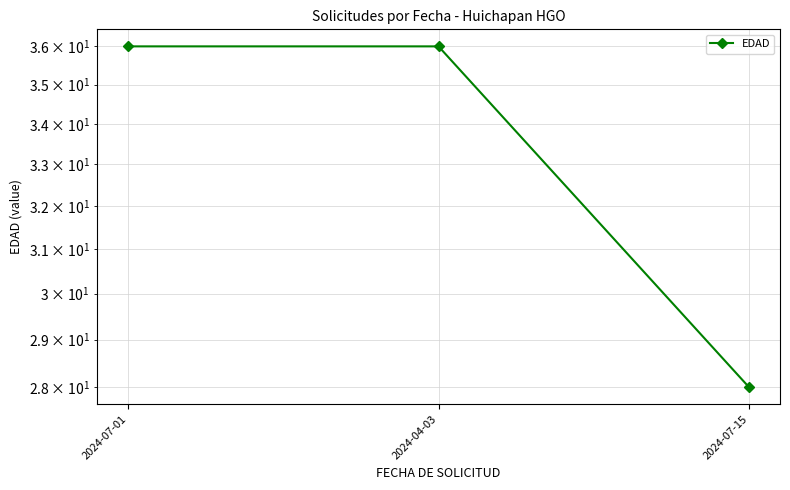

Reading left to right, extract all data points from this chart.

36	36	28